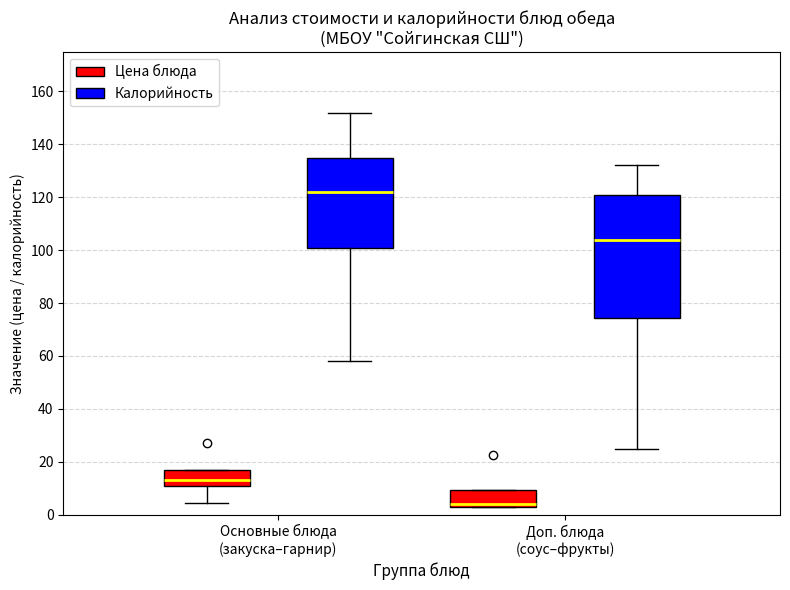

Which box is the tallest, from its lower edge to its upper edge?

Доп. блюда (соус–фрукты) (Калорийность)